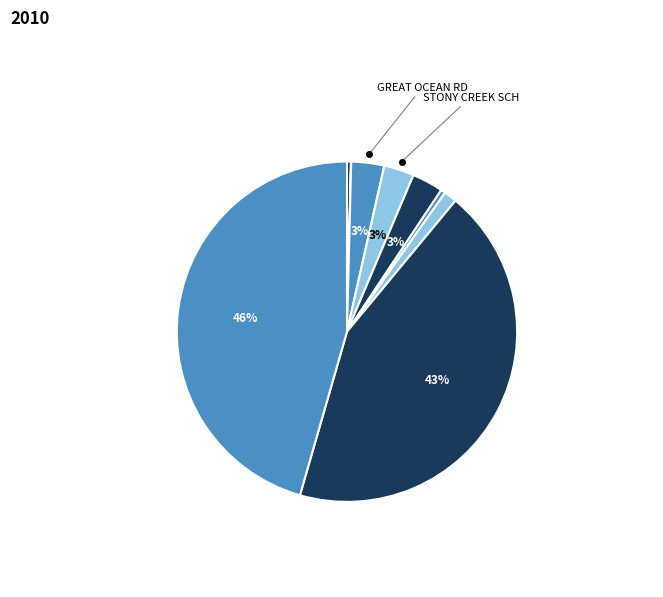

Is there a majority slice in this chart?

No